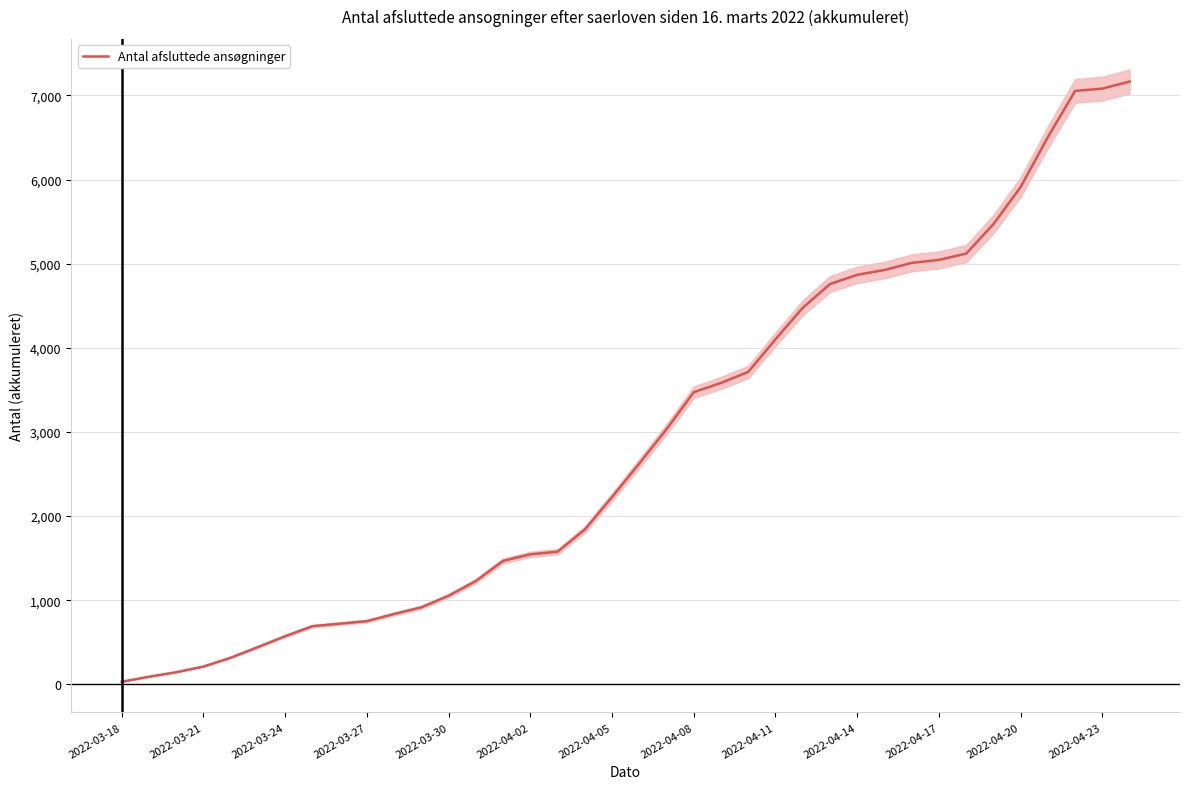

What is the highest value of the Antal afsluttede ansøgninger series?

7165